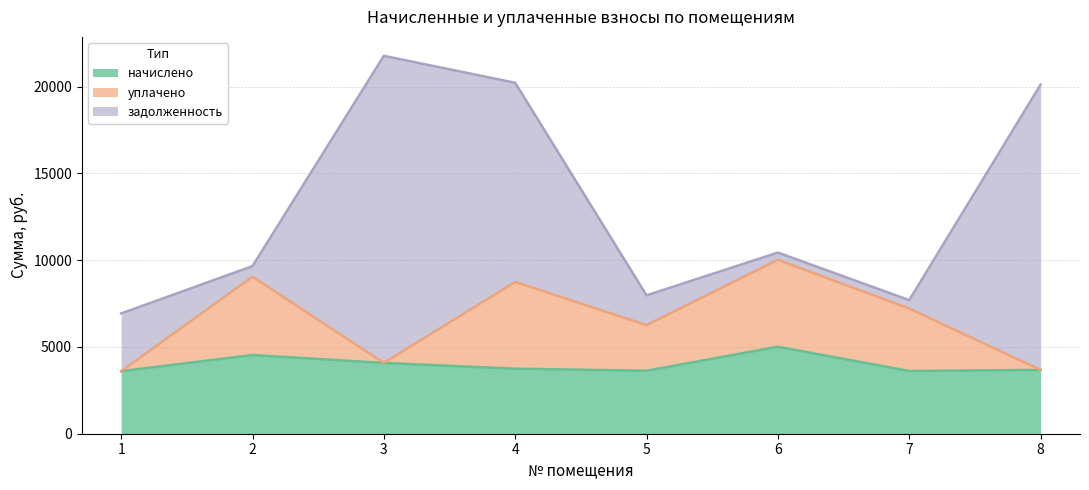

List the labels in order of уплачено value, smallest first.

1, 8, 3, 5, 7, 4, 2, 6